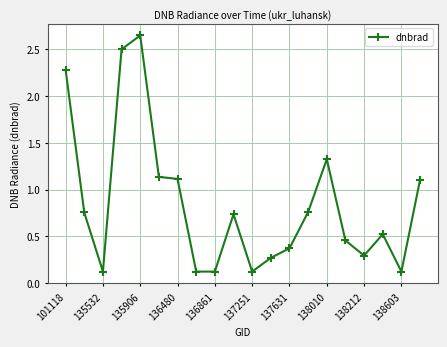

What is the difference between the maximum and minimum values?

2.5